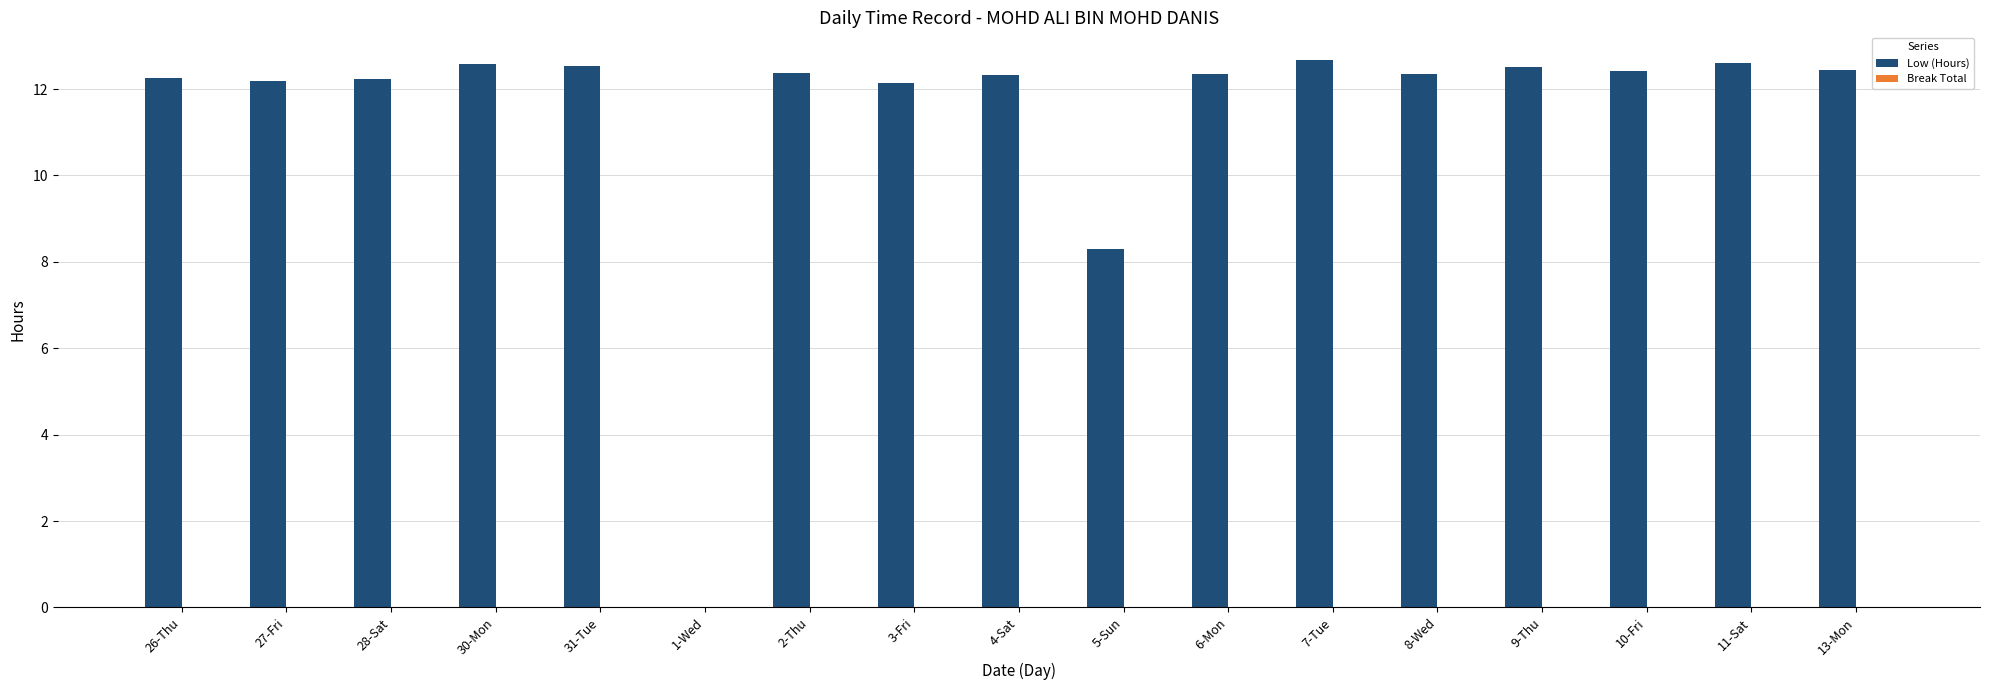

Which has a higher value, 6-Mon or 13-Mon?

13-Mon